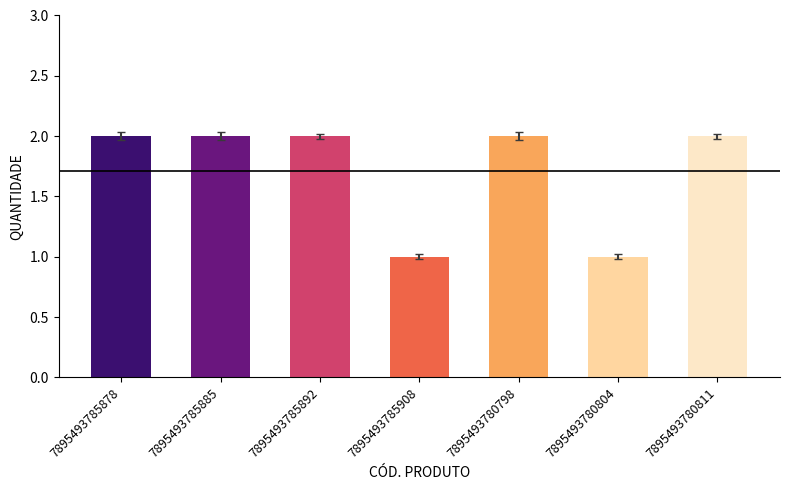

What is the sum of the values at 7895493785878 and 7895493785892?

4